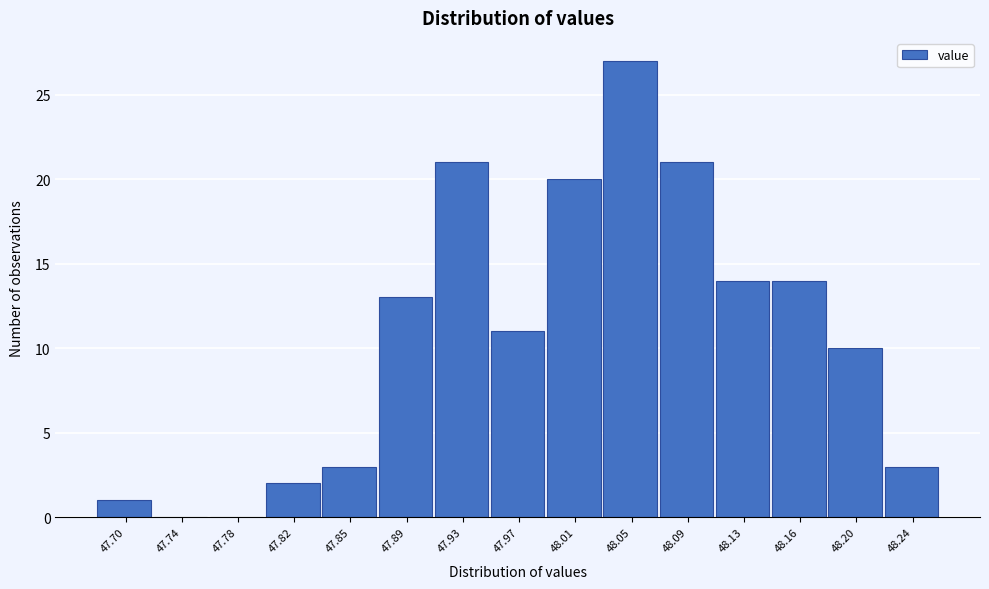

Reading right to left, what are all the values shown in this chart?

48.24=3	48.20=10	48.16=14	48.13=14	48.09=21	48.05=27	48.01=20	47.97=11	47.93=21	47.89=13	47.85=3	47.82=2	47.78=0	47.74=0	47.70=1